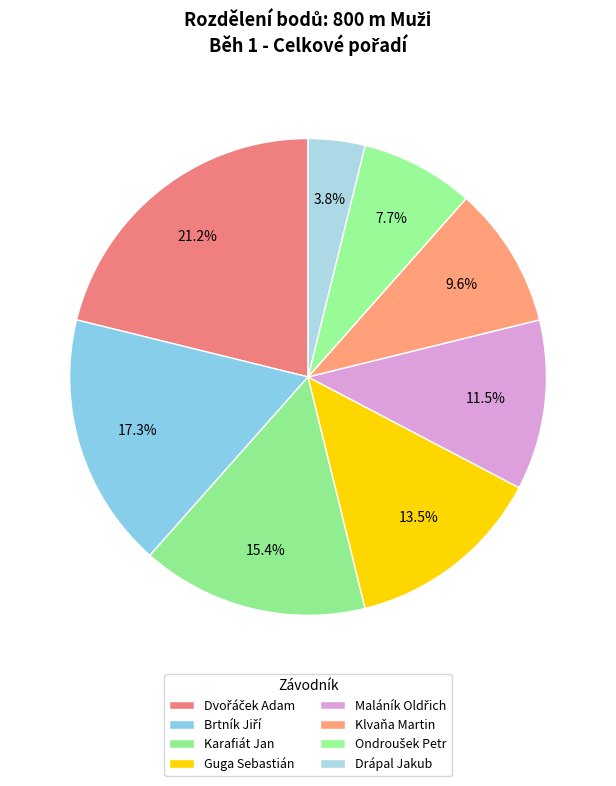

What is the change in value from Guga Sebastián to Drápal Jakub?

-5